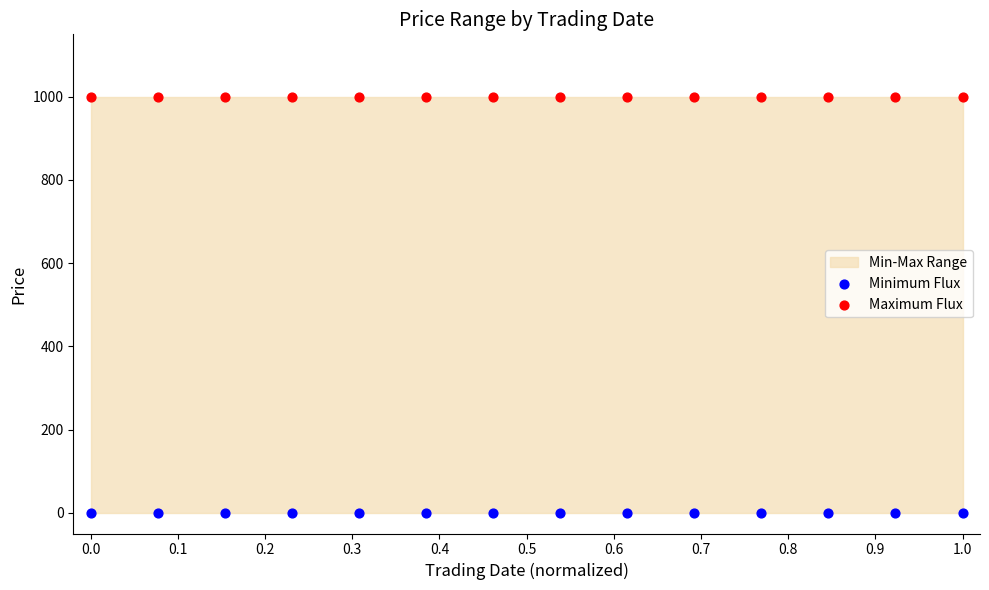

Which series contains the highest Y value?

Maximum Flux